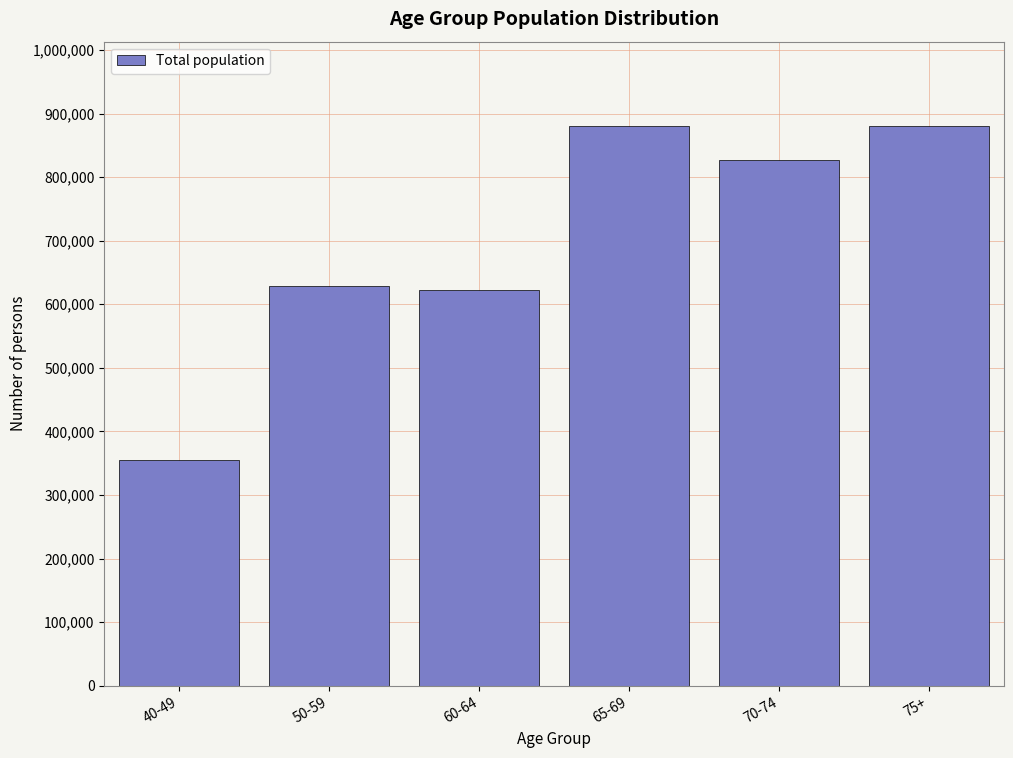

Approximately how many times larger is the value at 60-64 compared to 70-74?

0.8